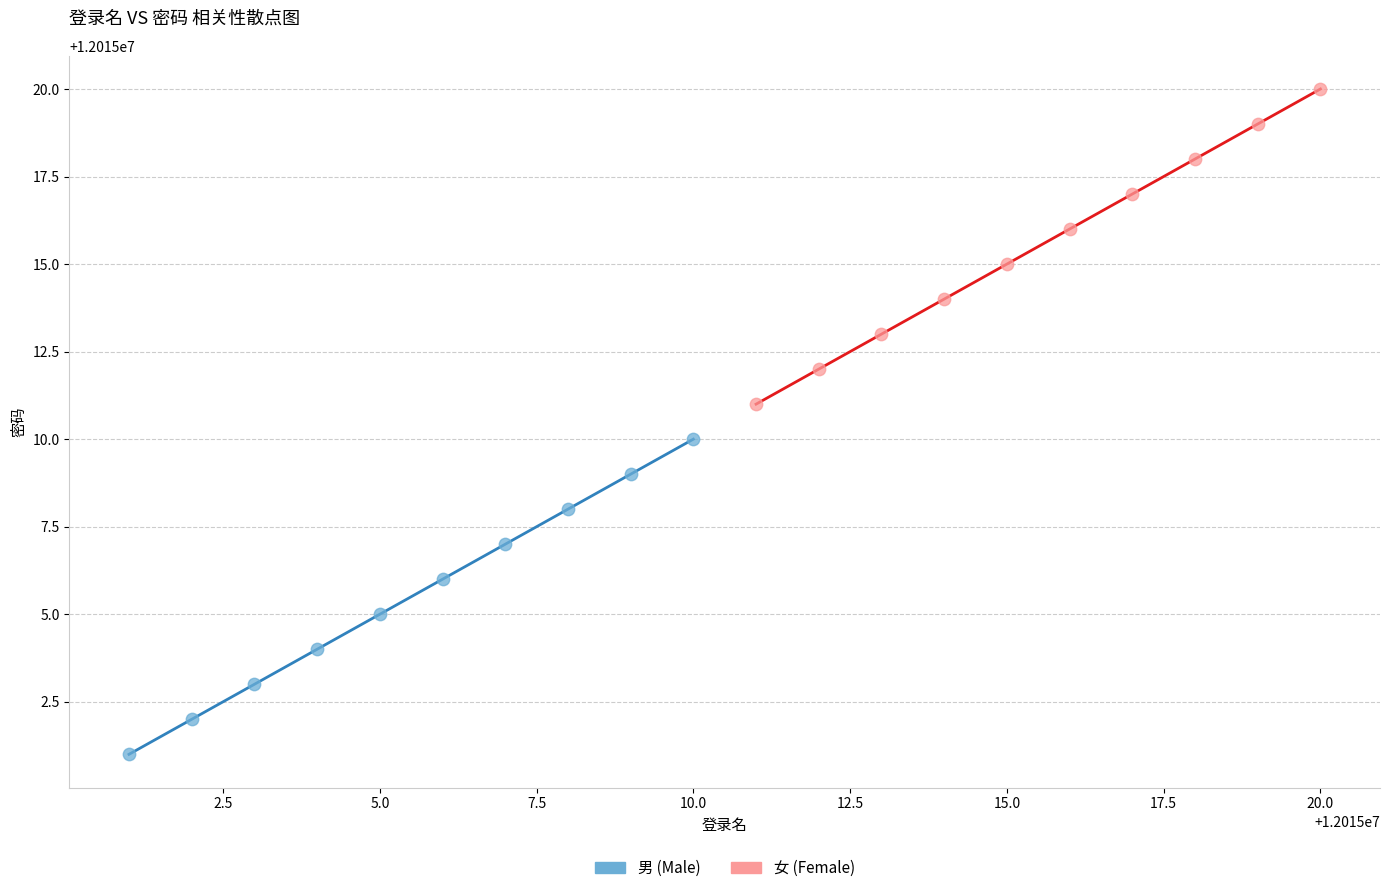

Which series contains the highest Y value?

女 (Female)